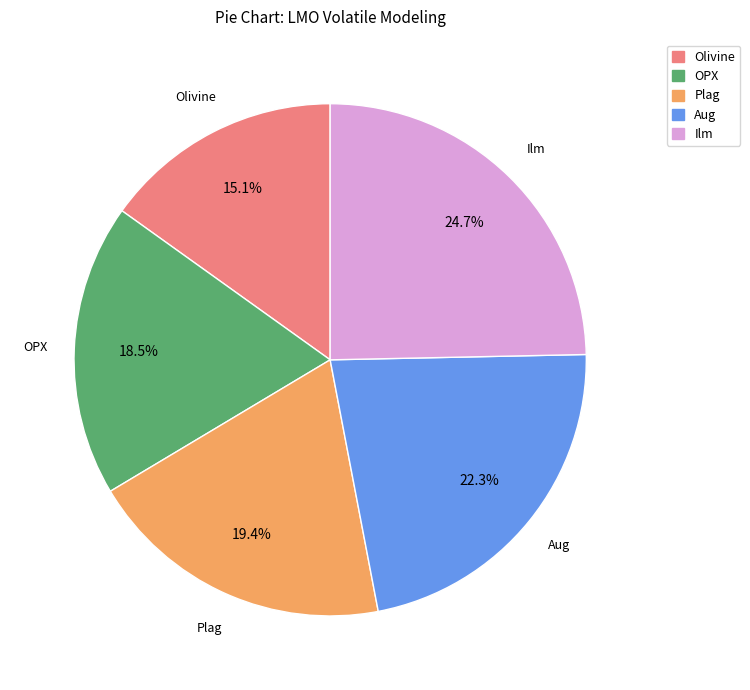

Does Plag account for over 50% of the chart?

No